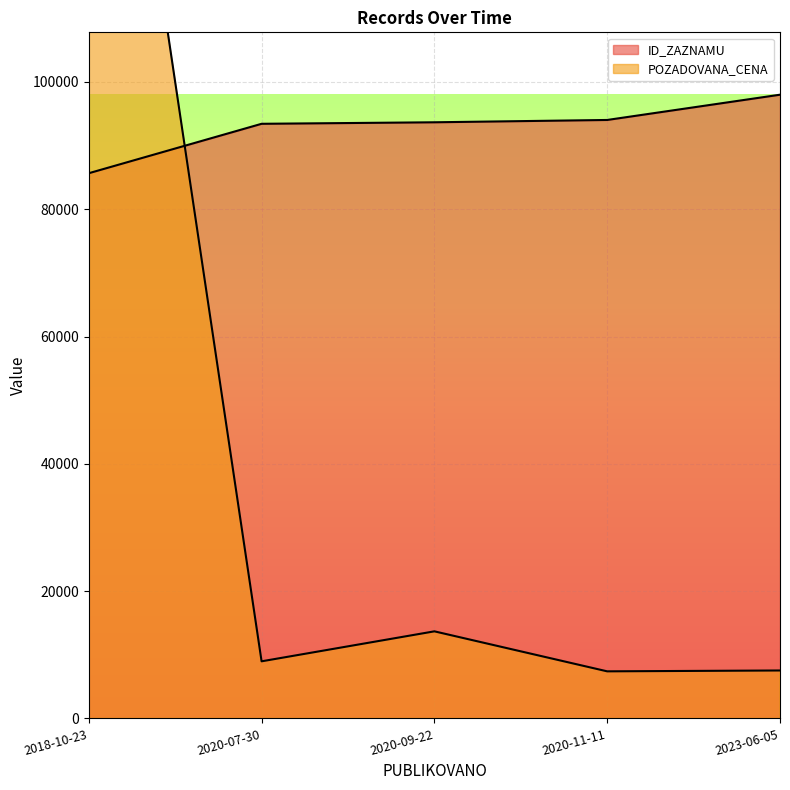

Which label corresponds to the smallest value in the chart?

2020-11-11